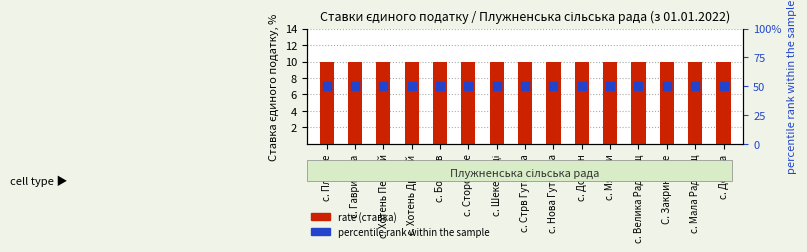

At which category is the sum across all series the highest?

с. Плужне